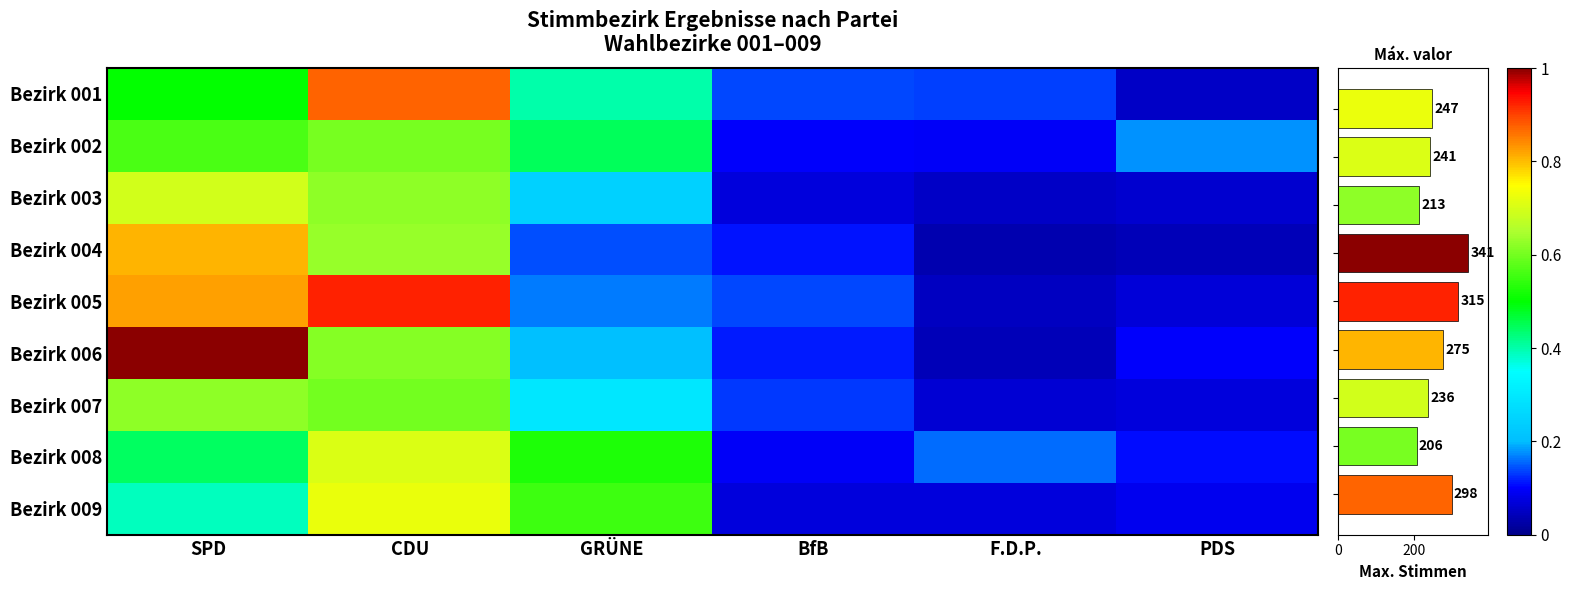

What is the difference between the maximum and second lowest values in the Bezirk 003 series?

0.6